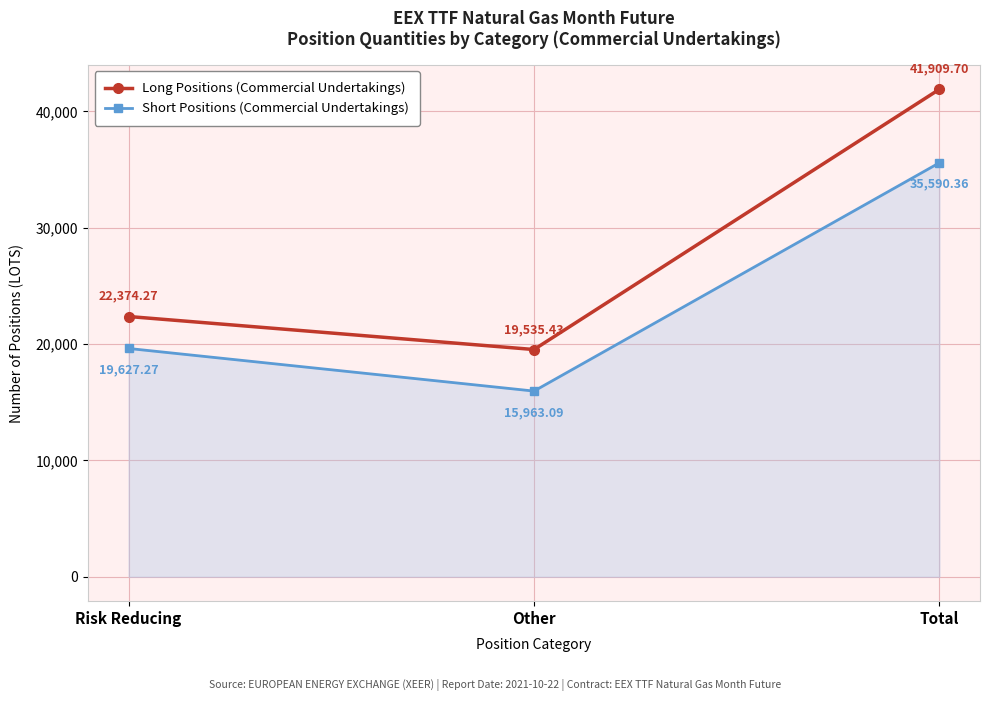

At which category is the sum across all series the highest?

Total